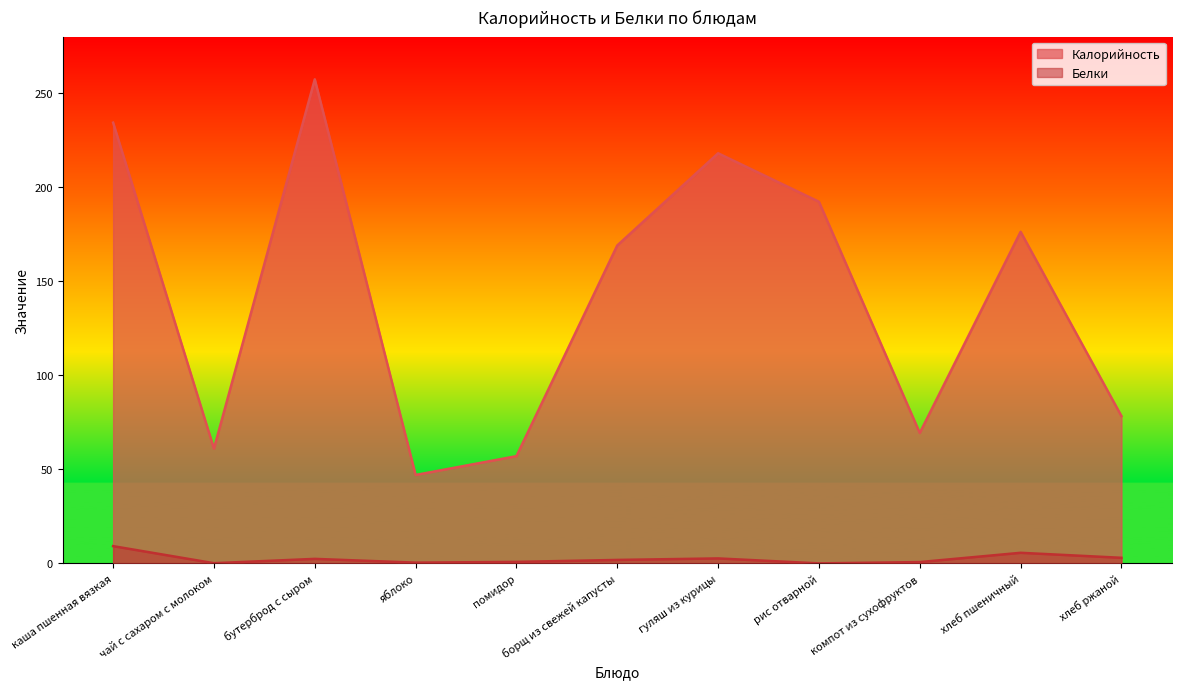

At which label does Белки reach its peak?

каша пшенная вязкая